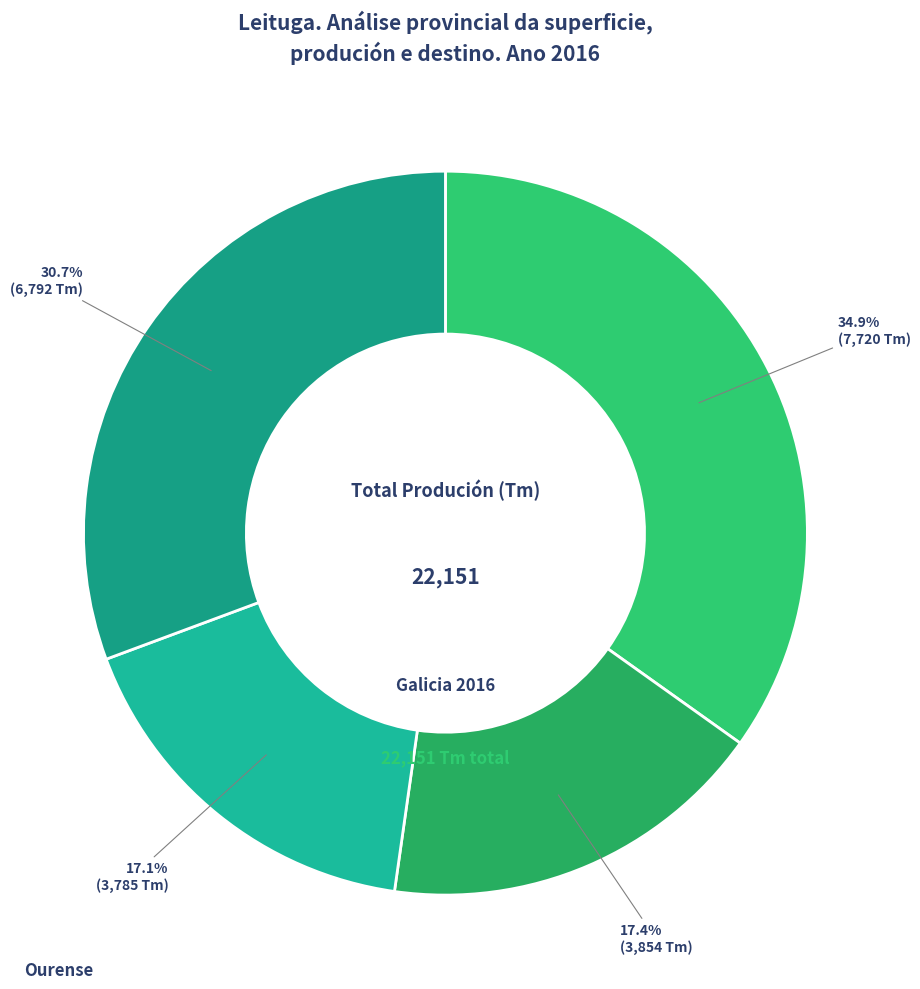

How many segments does this pie chart have?

4